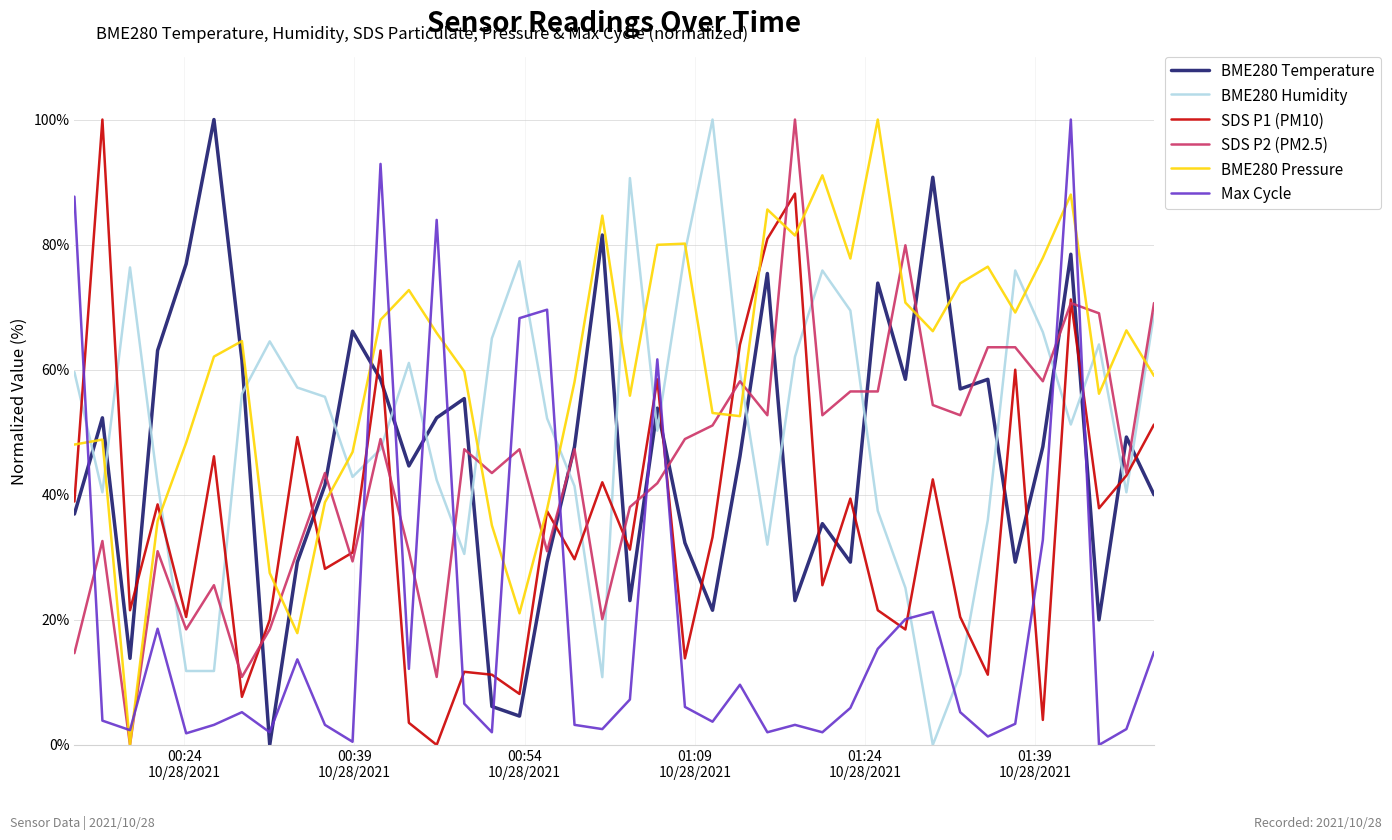

What is the greatest value displayed?

100.0